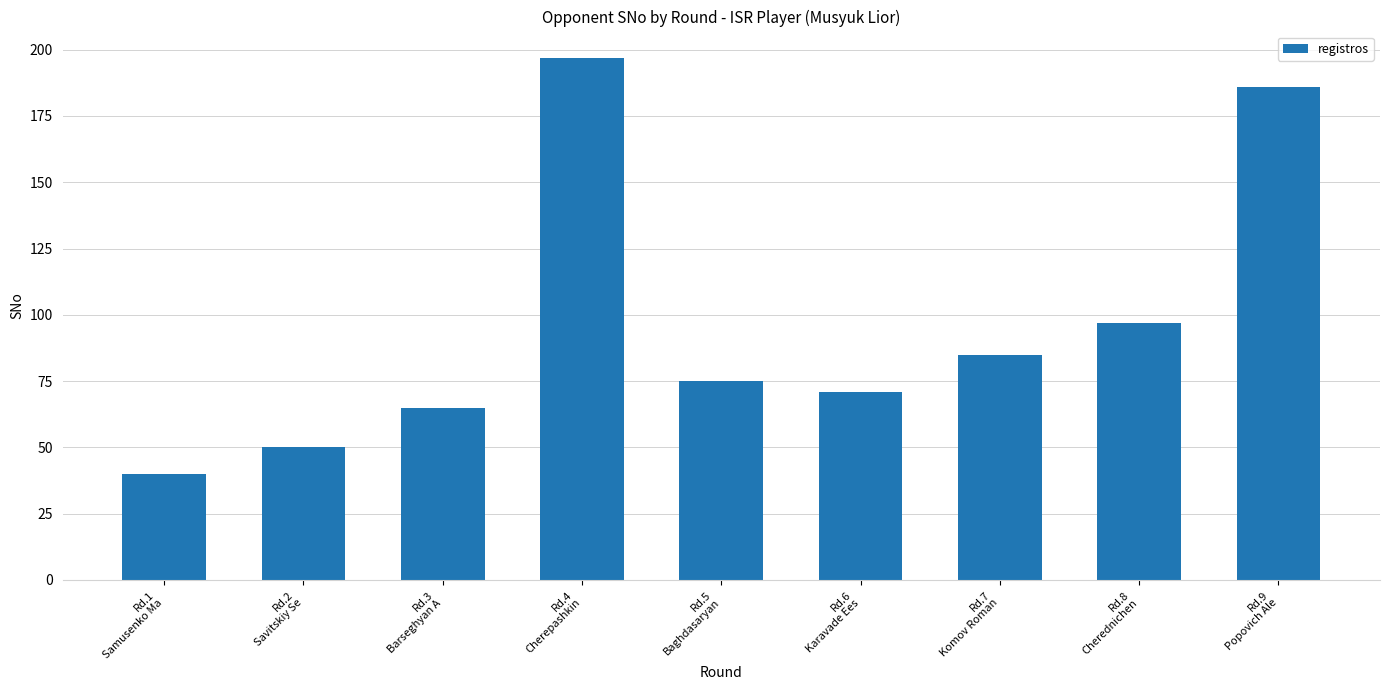

What is the approximate value at Rd.1
Samusenko Ma, to the nearest 5?

40